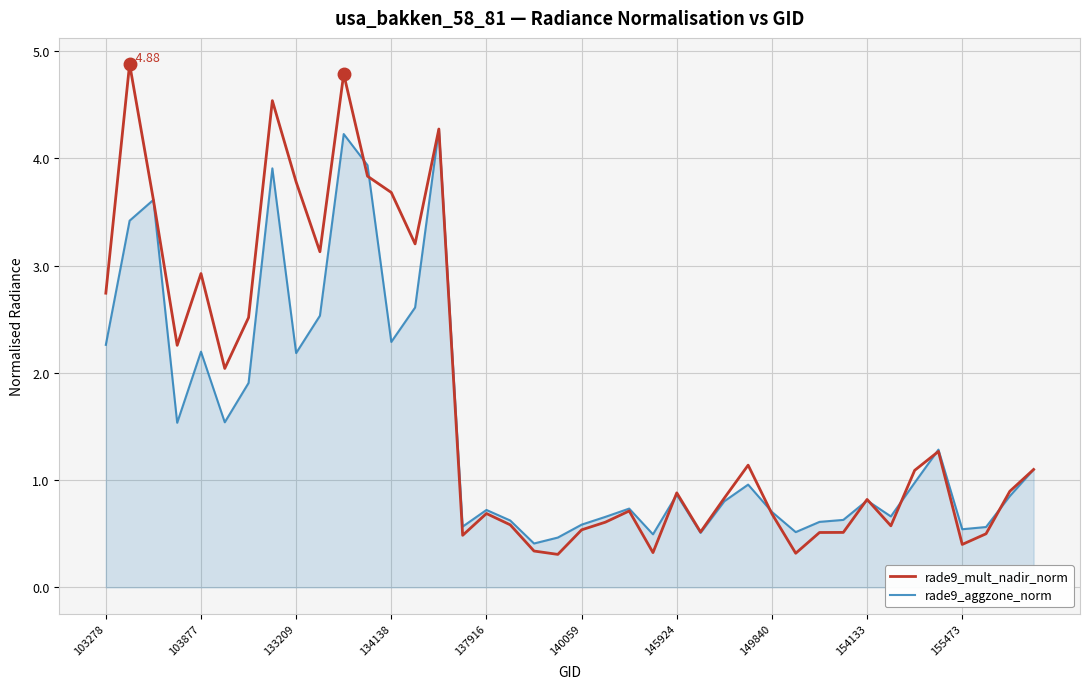

Which series has the widest spread of values?

rade9_mult_nadir_norm